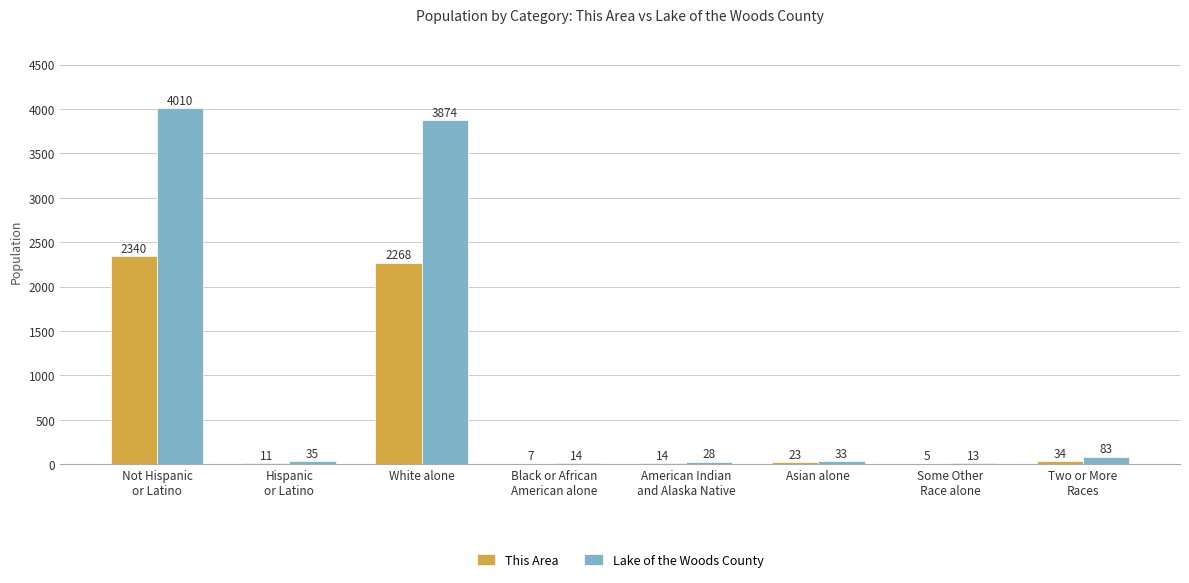

How many categories are shown in the chart?

8